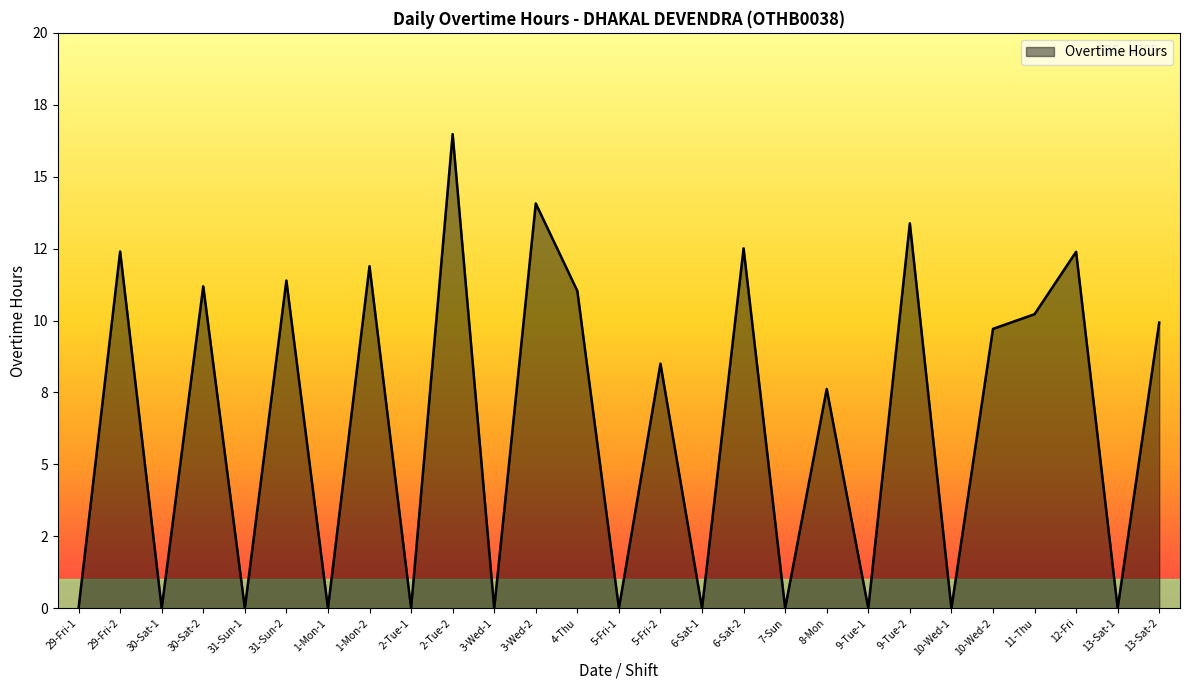

Is this an area chart (filled region under the line)?

Yes